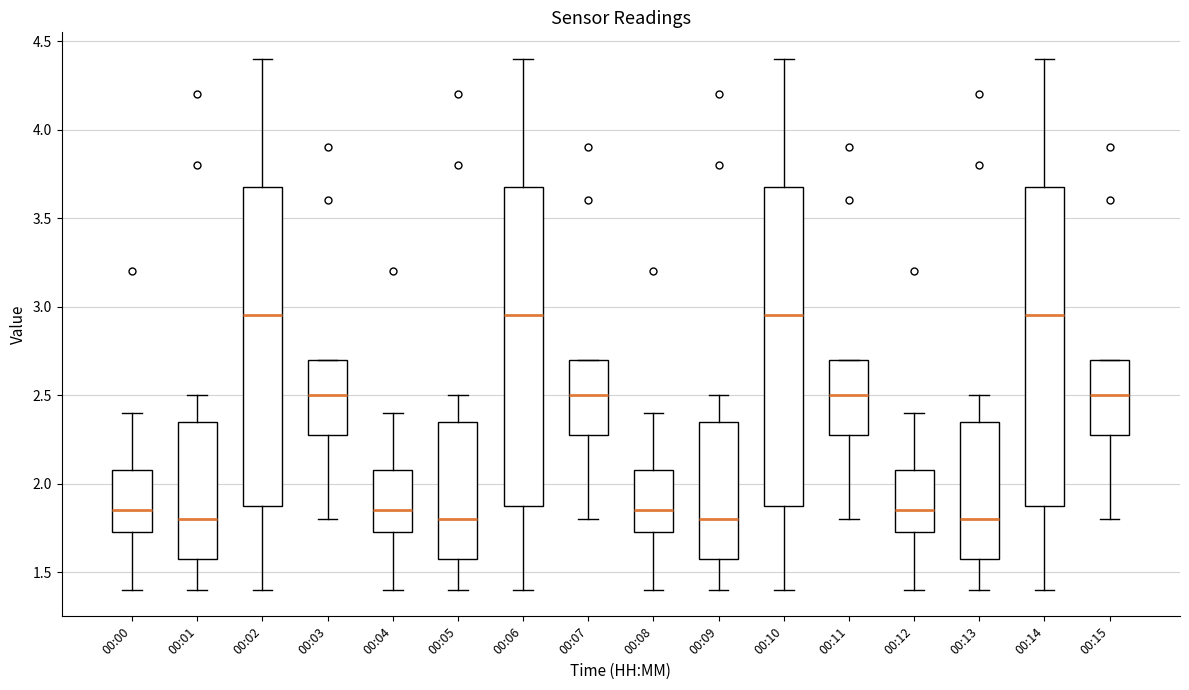

Reading left to right, transcribe this box plot: for each box, give where its median line is, the range the box spans, and where its two whiskers end, as read against the y-axis. The values are not printed on the chart, so give them approximately, as read against the axis.

00:00: median 1.85, box 1.75 to 2.10, whiskers 1.40 to 2.40
00:01: median 1.80, box 1.60 to 2.35, whiskers 1.40 to 2.50
00:02: median 2.95, box 1.90 to 3.70, whiskers 1.40 to 4.40
00:03: median 2.50, box 2.30 to 2.70, whiskers 1.80 to 2.70
00:04: median 1.85, box 1.75 to 2.10, whiskers 1.40 to 2.40
00:05: median 1.80, box 1.60 to 2.35, whiskers 1.40 to 2.50
00:06: median 2.95, box 1.90 to 3.70, whiskers 1.40 to 4.40
00:07: median 2.50, box 2.30 to 2.70, whiskers 1.80 to 2.70
00:08: median 1.85, box 1.75 to 2.10, whiskers 1.40 to 2.40
00:09: median 1.80, box 1.60 to 2.35, whiskers 1.40 to 2.50
00:10: median 2.95, box 1.90 to 3.70, whiskers 1.40 to 4.40
00:11: median 2.50, box 2.30 to 2.70, whiskers 1.80 to 2.70
00:12: median 1.85, box 1.75 to 2.10, whiskers 1.40 to 2.40
00:13: median 1.80, box 1.60 to 2.35, whiskers 1.40 to 2.50
00:14: median 2.95, box 1.90 to 3.70, whiskers 1.40 to 4.40
00:15: median 2.50, box 2.30 to 2.70, whiskers 1.80 to 2.70